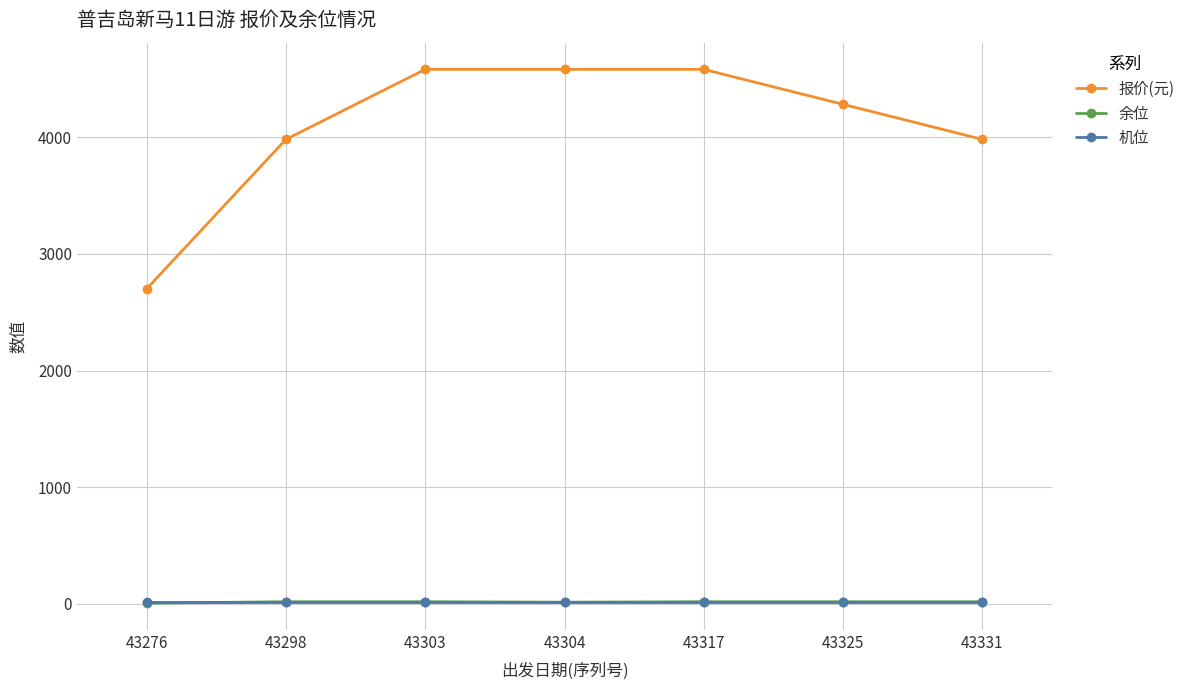

Which series has the widest spread of values?

报价(元)